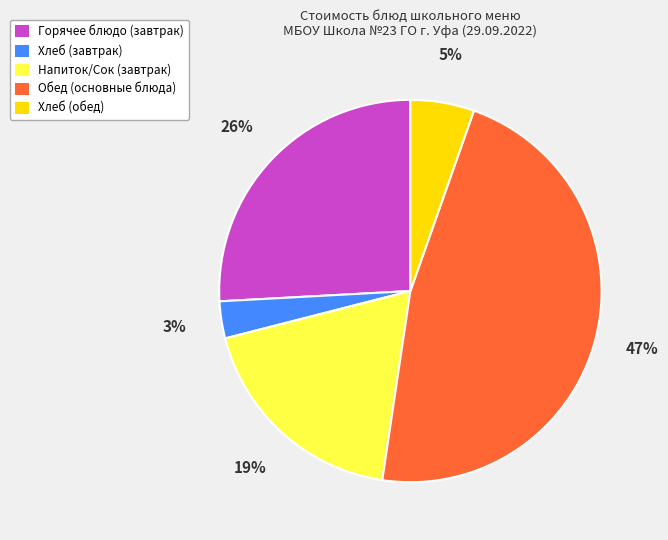

To the nearest percent, what percentage of the pie is Хлеб (завтрак)?

3%